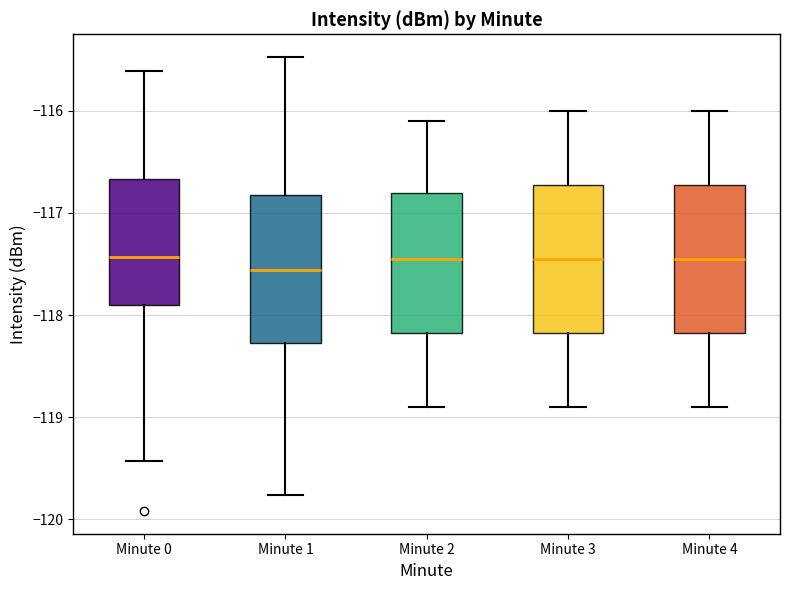

Which box's median line is the lowest?

Minute 1